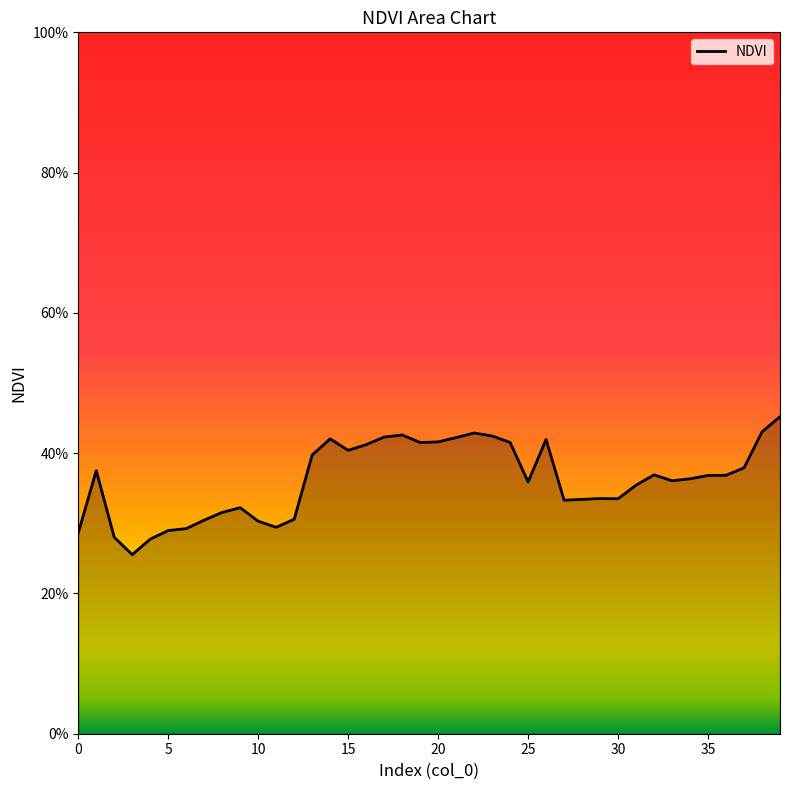

What is the sum of all values?

14.5